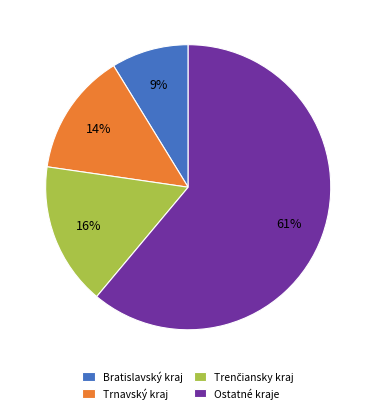

What is the ratio of the value at Ostatné kraje to the value at Trnavský kraj?

4.4